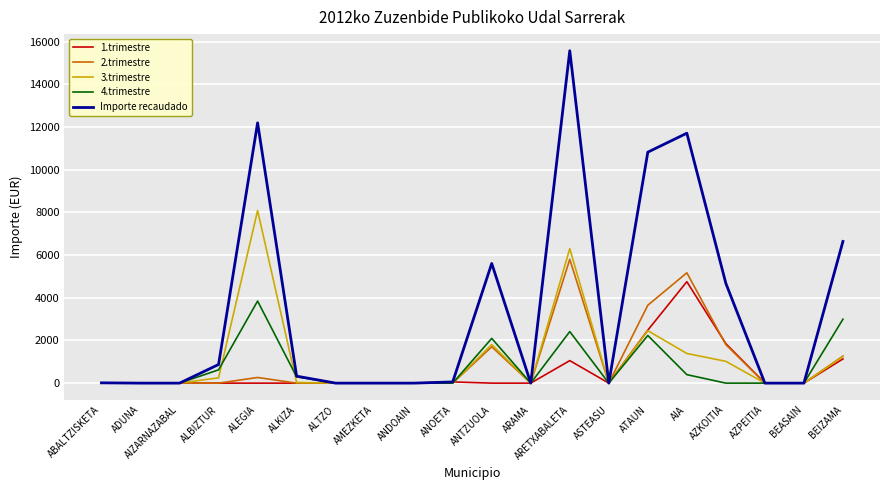

What is the spread (max minus min) of values at ATAUN?

8590.1